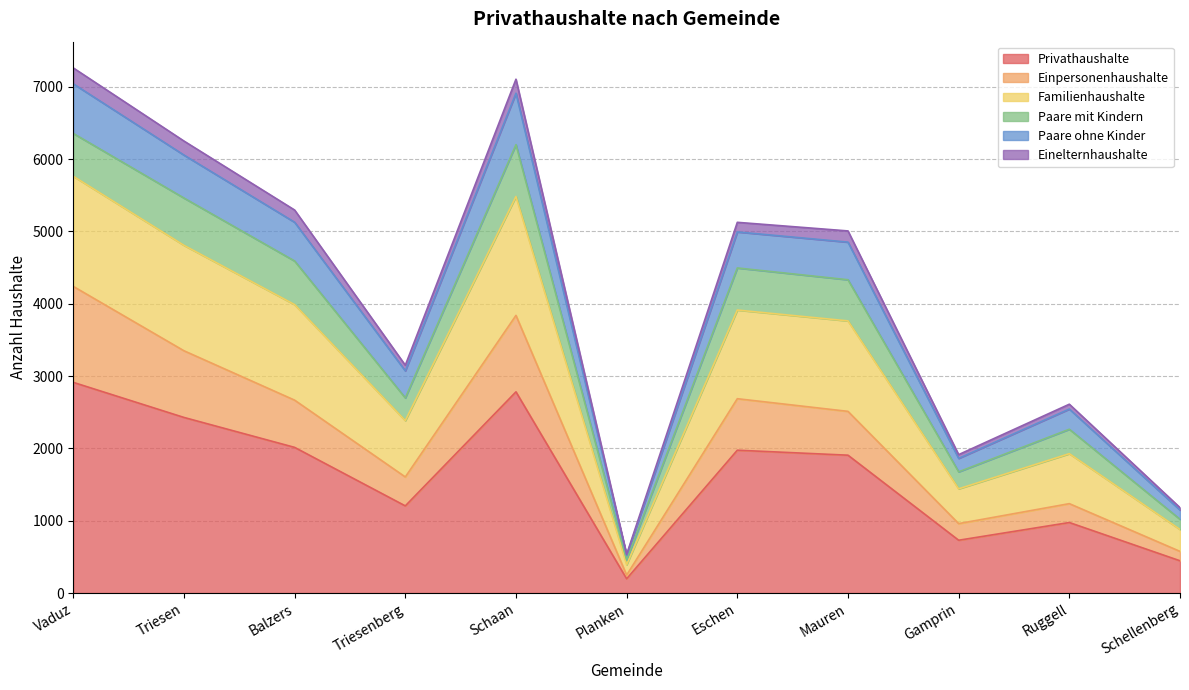

What is the lowest value of the Privathaushalte series?

197